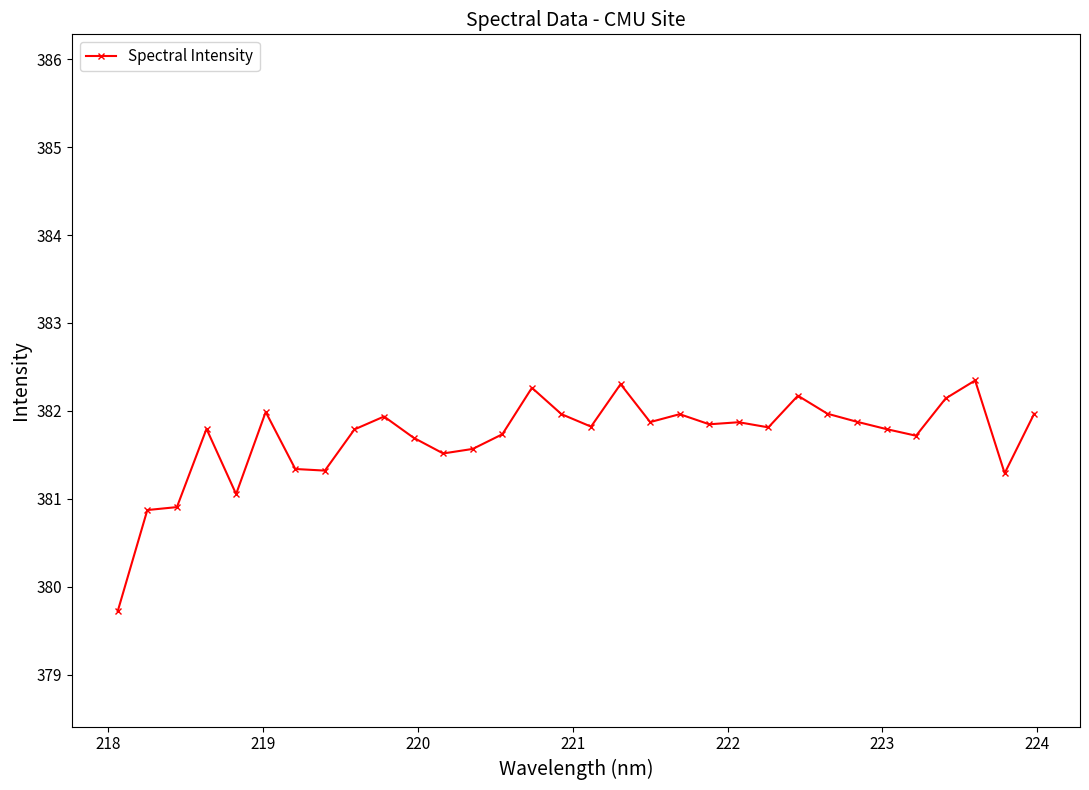

What is the value of the 11th point from the left?

381.7